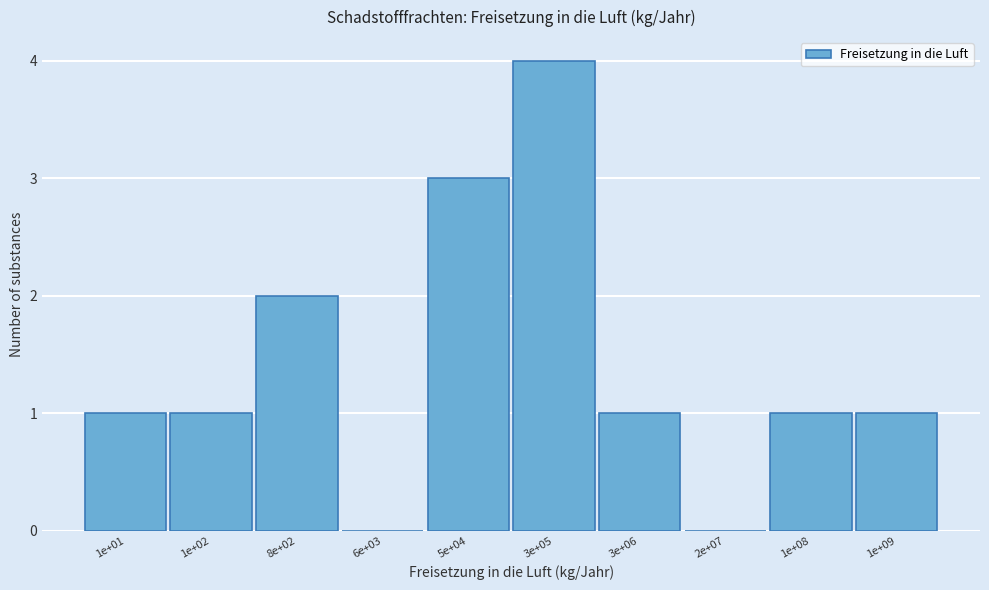

Approximately how many times larger is the value at 3e+05 compared to 1e+09?

4.0